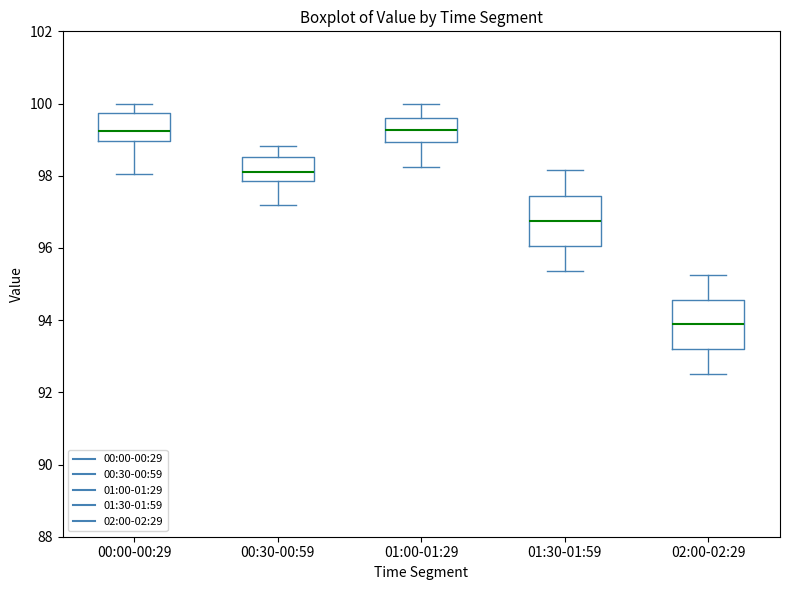

Where does the median line of the box for 00:00-00:29 sit on the y-axis? The values are not printed on the chart, so give them approximately, as read against the axis.

99.2